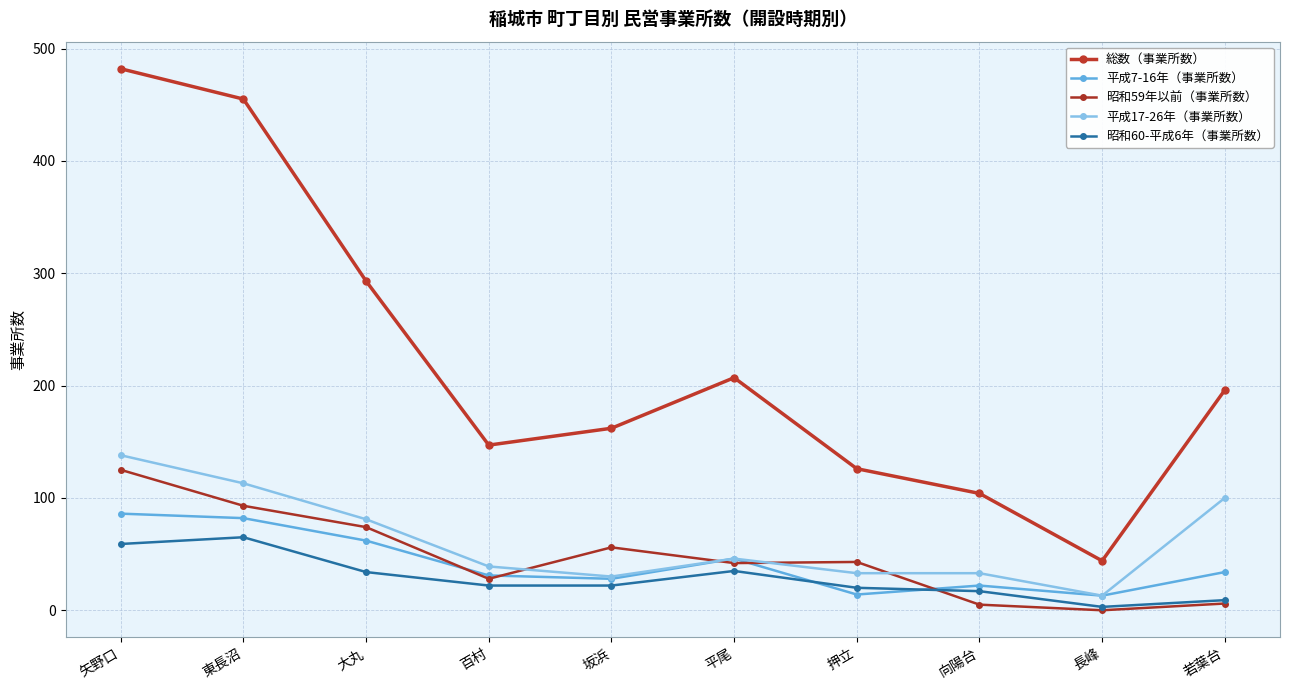

Is the value of 昭和59年以前（事業所数） at 長峰 greater than the value of 平成7-16年（事業所数） at 矢野口?

No